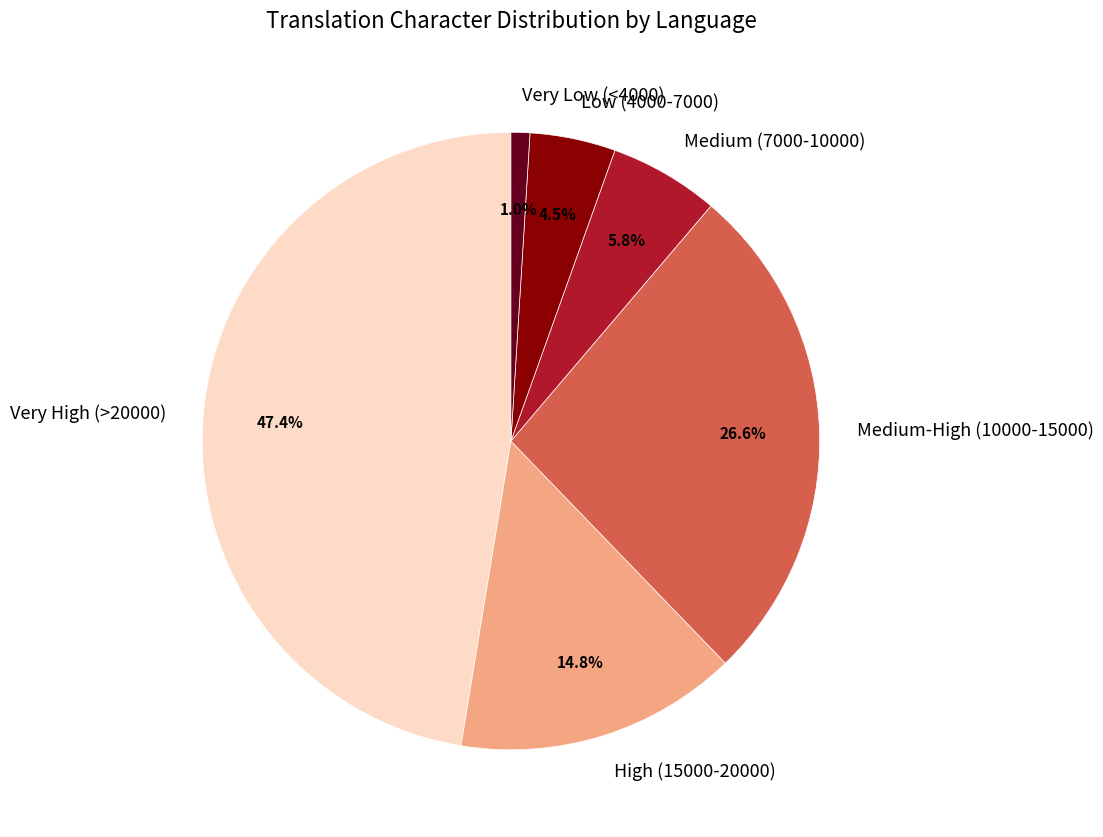

Count the number of slices in the pie.

6